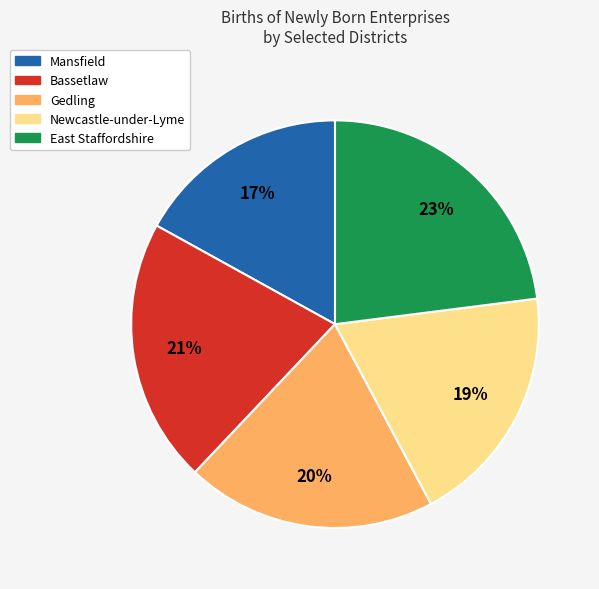

To the nearest percent, what percentage of the pie is Gedling?

20%